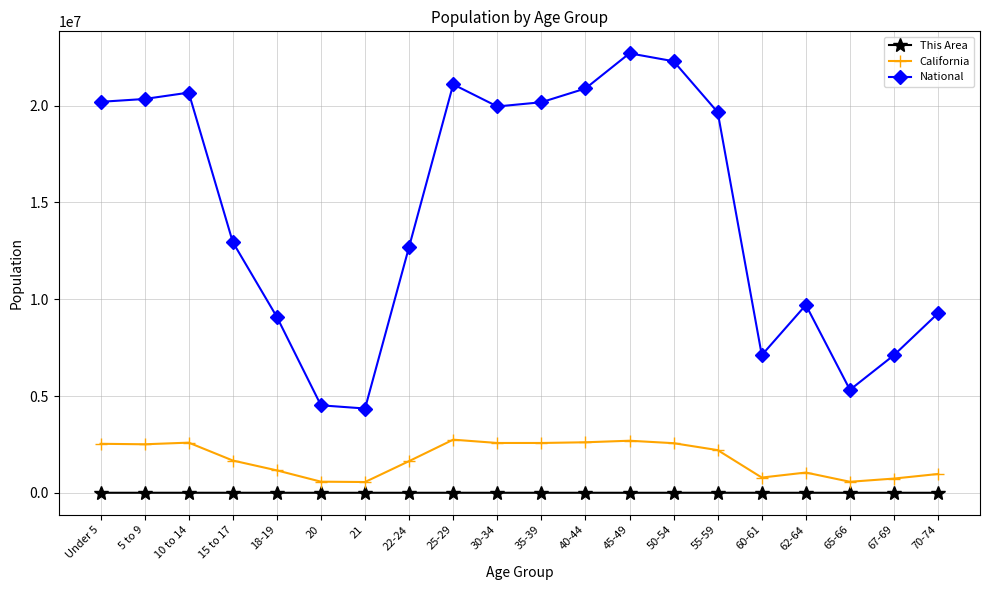

True or false: California and National cross at least once.

False